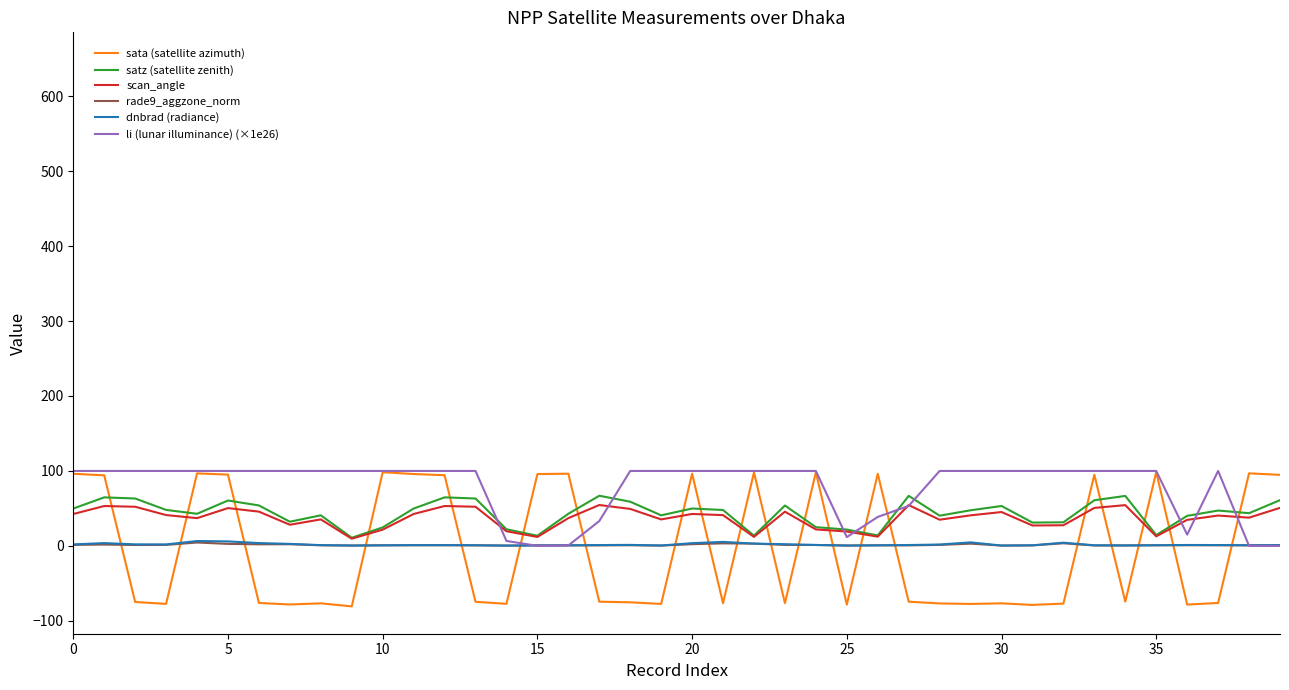

At which category is the sum across all series the highest?

5